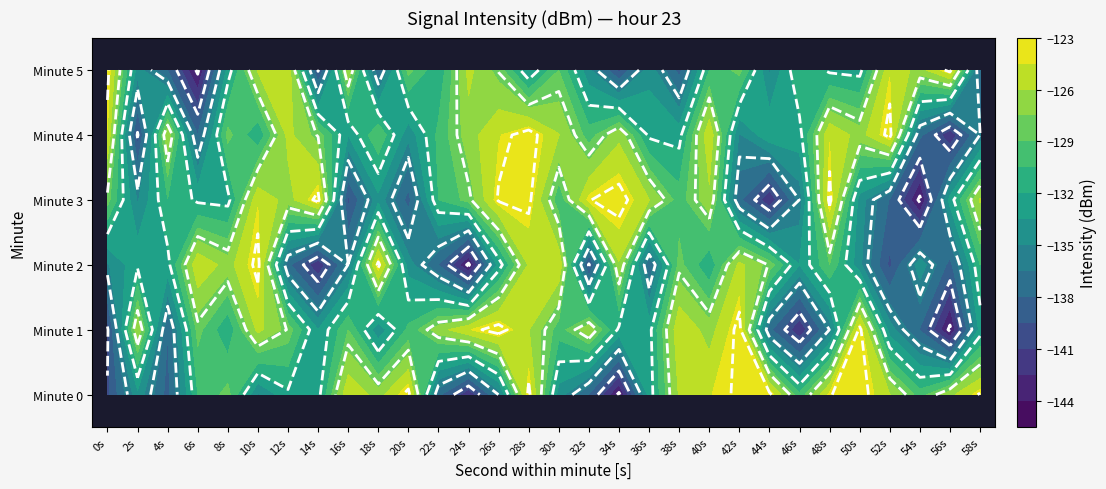

What is the maximum value shown in the chart?

-123.2